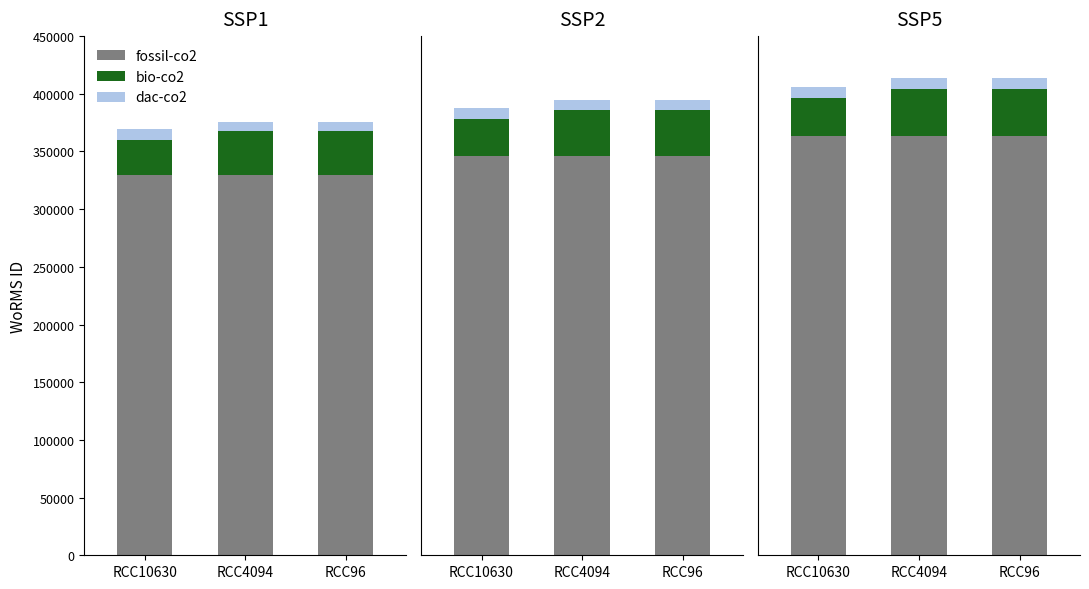

What is the difference between the maximum and minimum values in the dac-co2 series?

1100.0